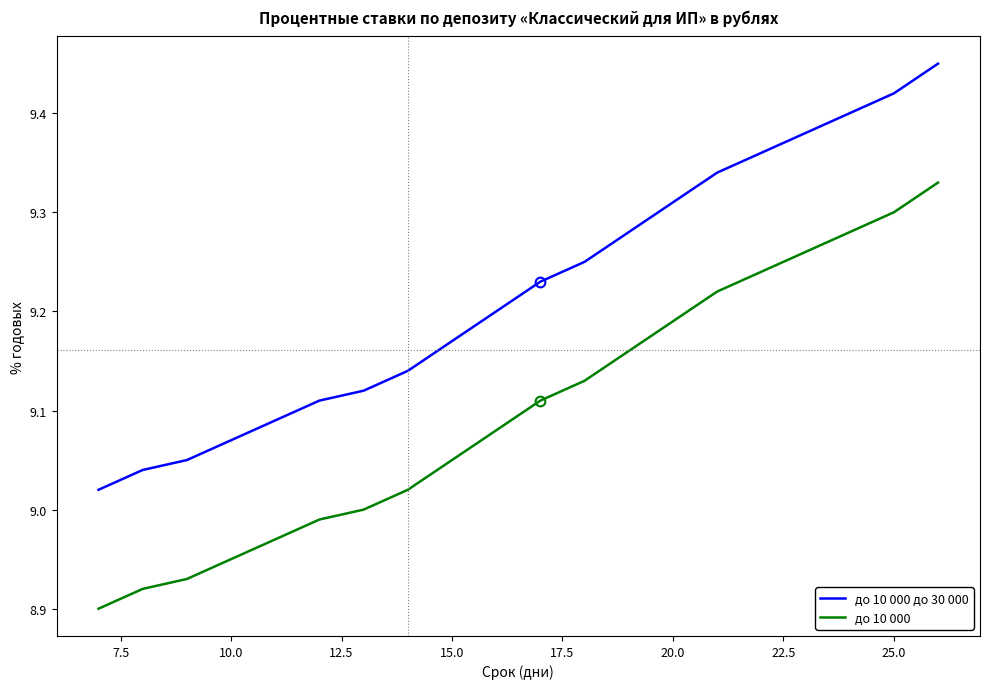

Which series has the largest total across all categories?

до 10 000 до 30 000